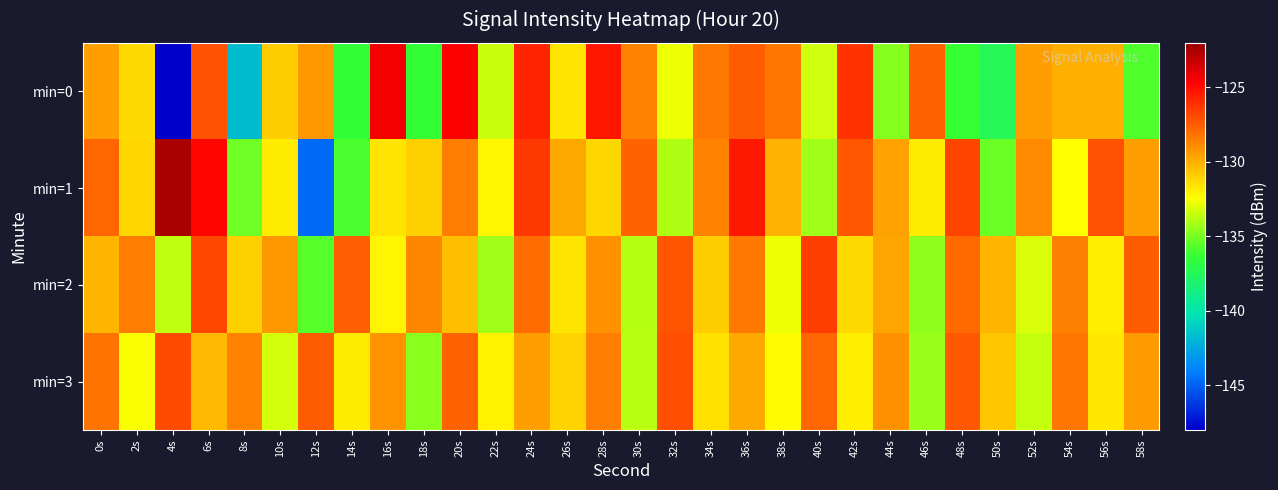

Which series has the largest range (max minus min)?

min=0